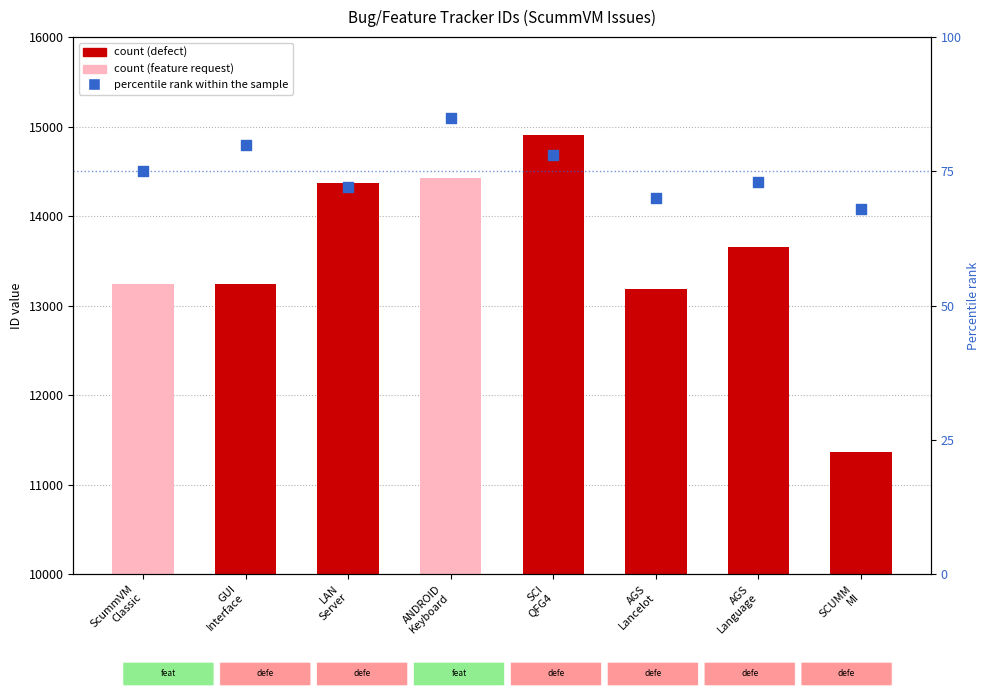

At how many categories does at least one series exceed 13271?

4